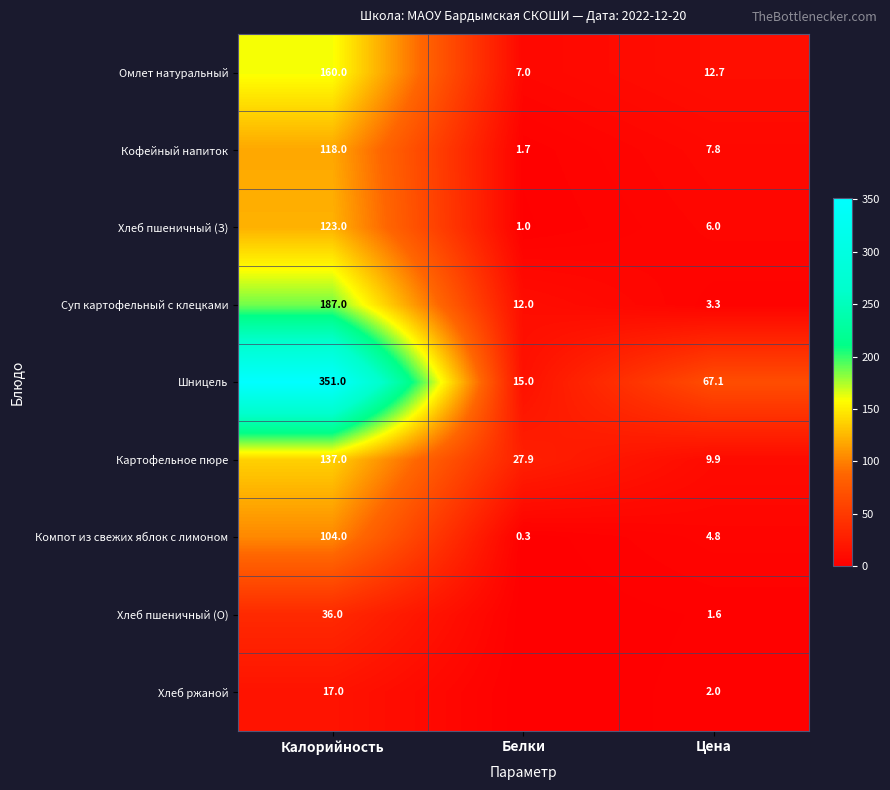

What is the sum of the Омлет натуральный values at Белки and Калорийность?

167.0